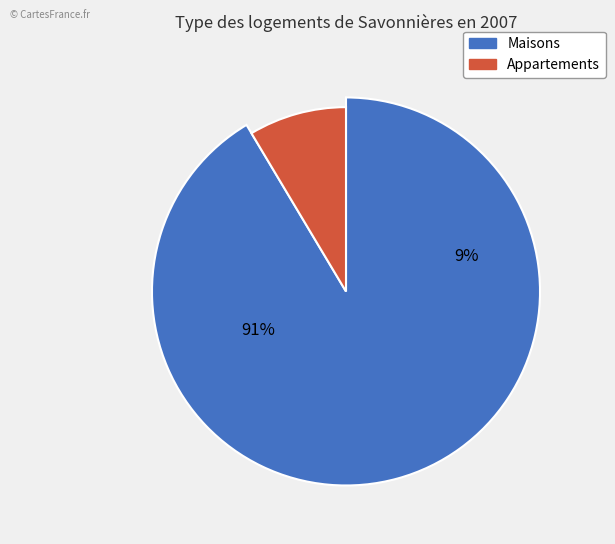

Is there any slice that represents more than half of the pie?

Yes